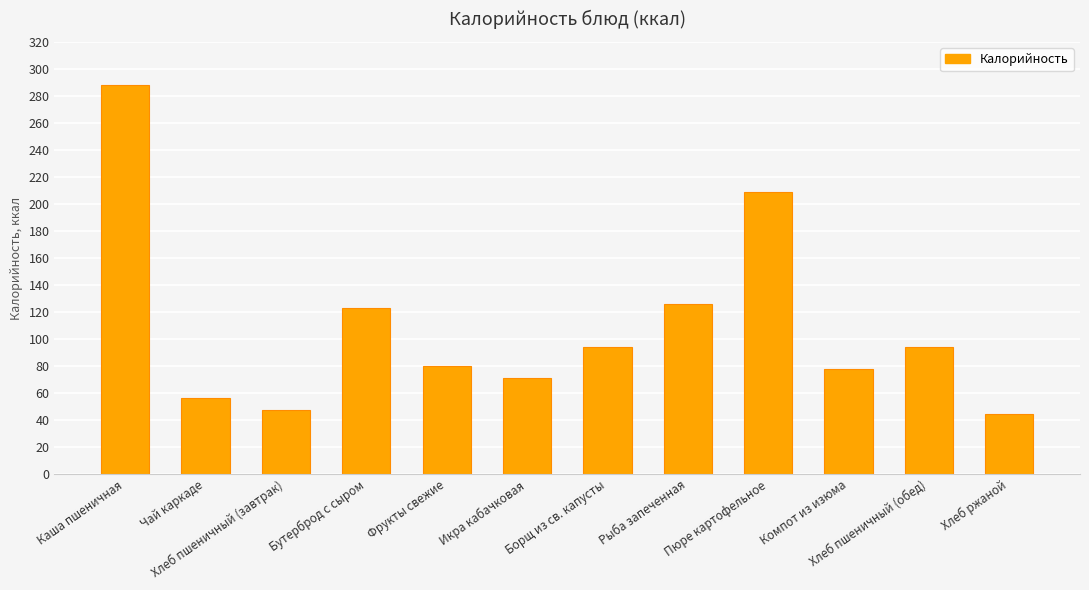

Between Фрукты свежие and Чай каркаде, which is larger?

Фрукты свежие